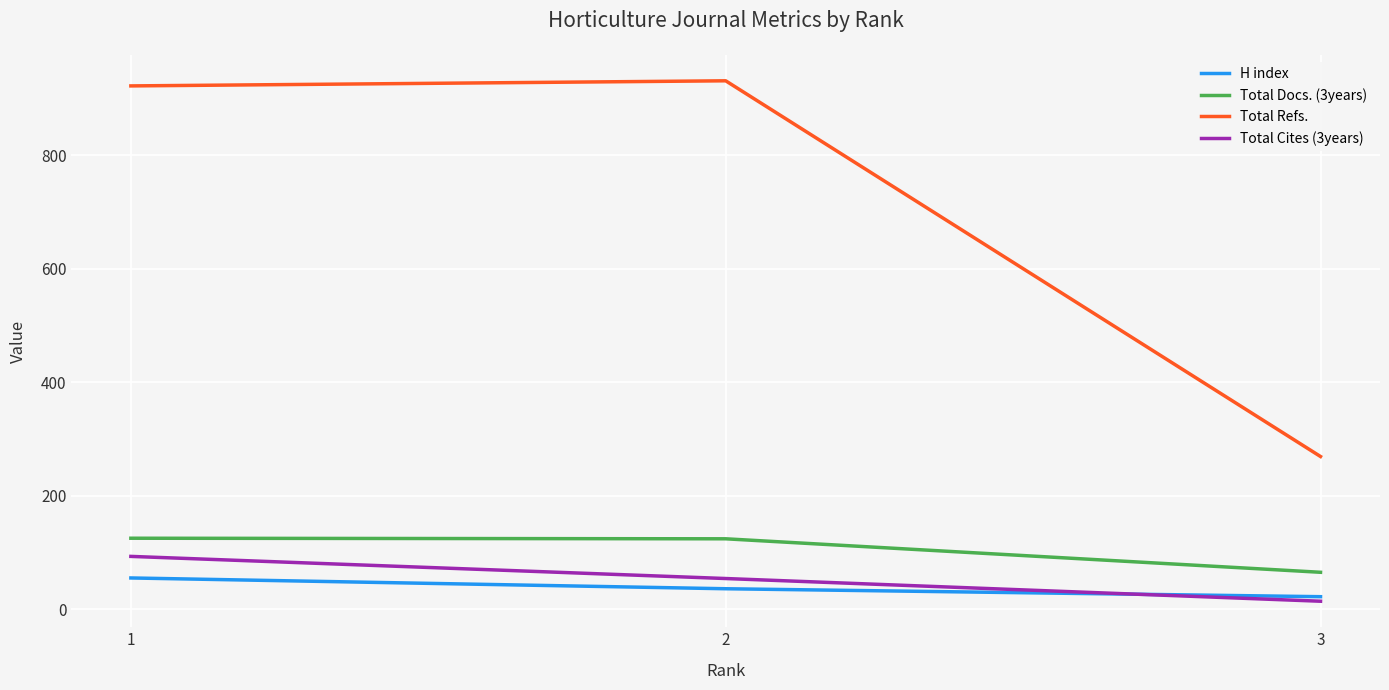

What is the minimum value shown in the chart?

14